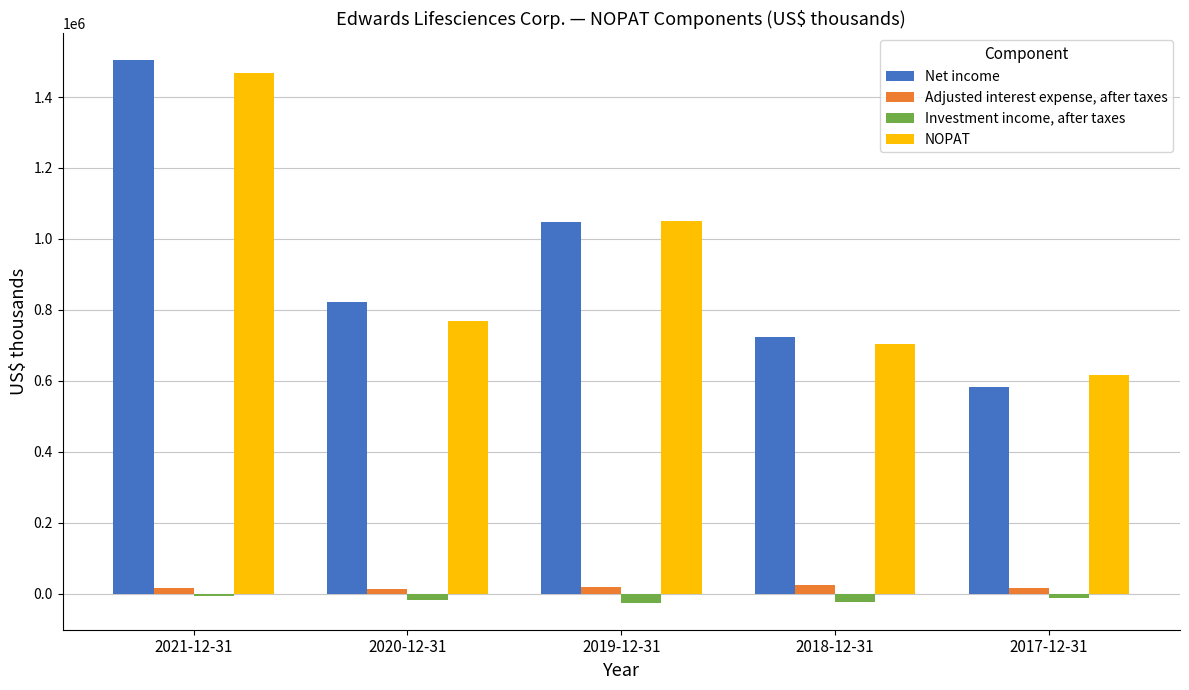

What is the smallest value displayed?

-25122